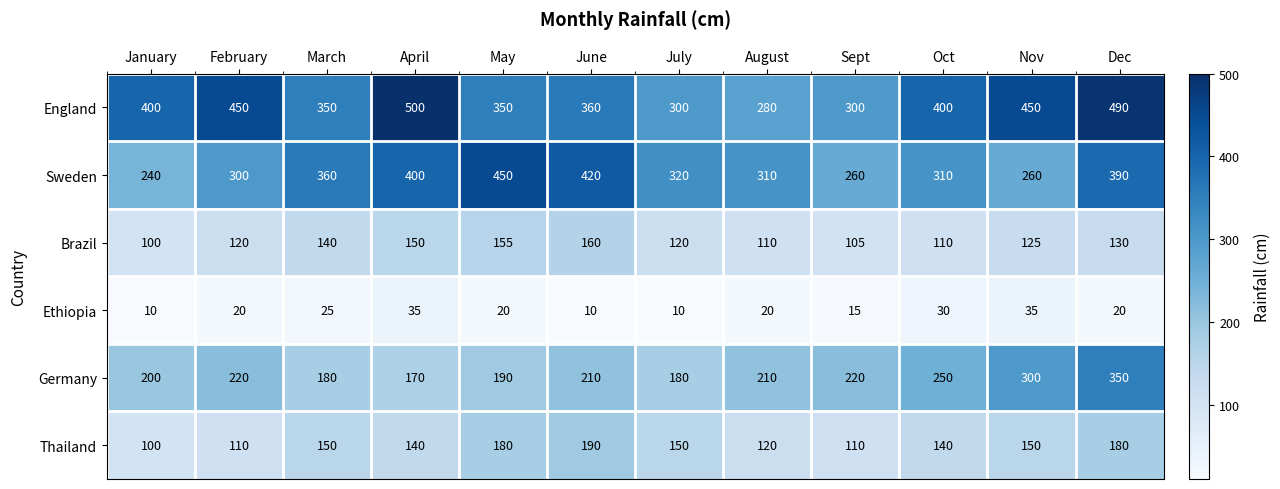

What is the sum of all Ethiopia values?

250